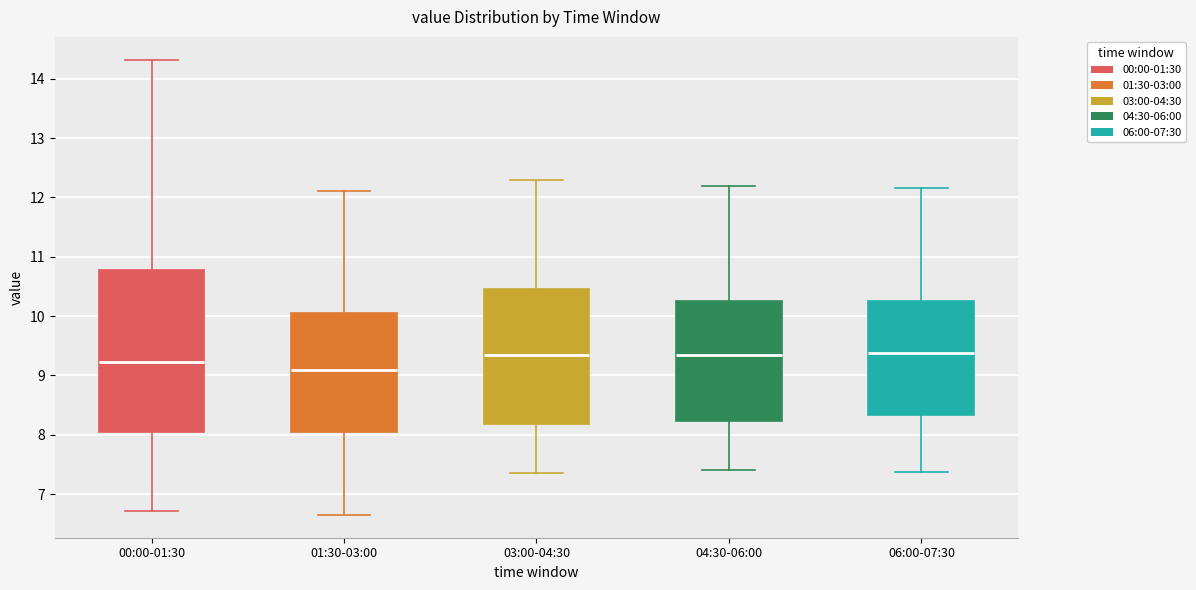

Reading left to right, transcribe this box plot: for each box, give where its median line is, the range the box spans, and where its two whiskers end, as read against the y-axis. The values are not printed on the chart, so give them approximately, as read against the axis.

00:00-01:30: median 9.2, box 8.0 to 10.8, whiskers 6.7 to 14.3
01:30-03:00: median 9.1, box 8.1 to 10.1, whiskers 6.7 to 12.1
03:00-04:30: median 9.4, box 8.2 to 10.5, whiskers 7.4 to 12.3
04:30-06:00: median 9.4, box 8.2 to 10.3, whiskers 7.4 to 12.2
06:00-07:30: median 9.4, box 8.3 to 10.3, whiskers 7.4 to 12.2